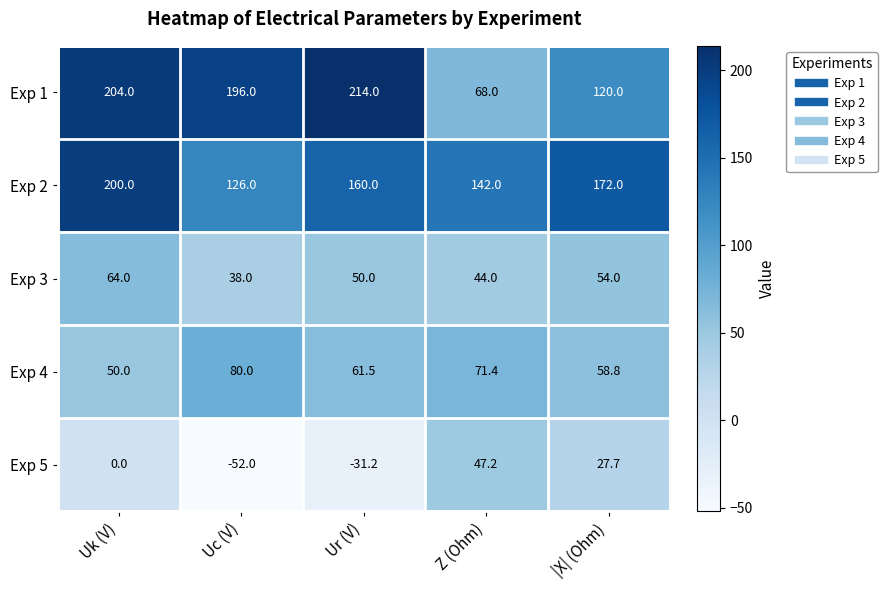

True or false: Exp 4 has a value of 71.4 at Z (Ohm).

True